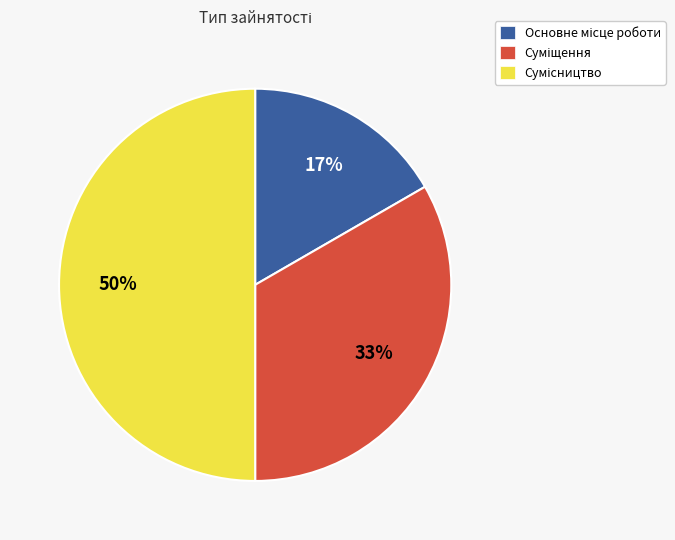

To the nearest percent, what is the average slice percentage?

33%